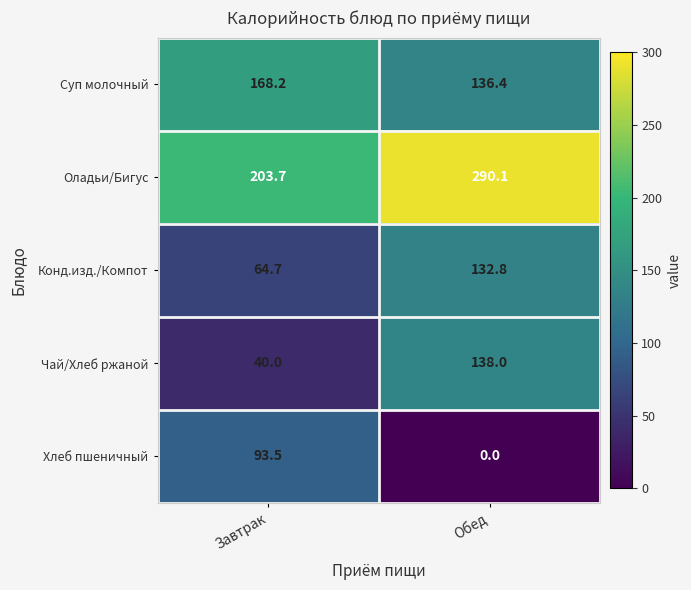

Which series has the largest range (max minus min)?

Чай/Хлеб ржаной